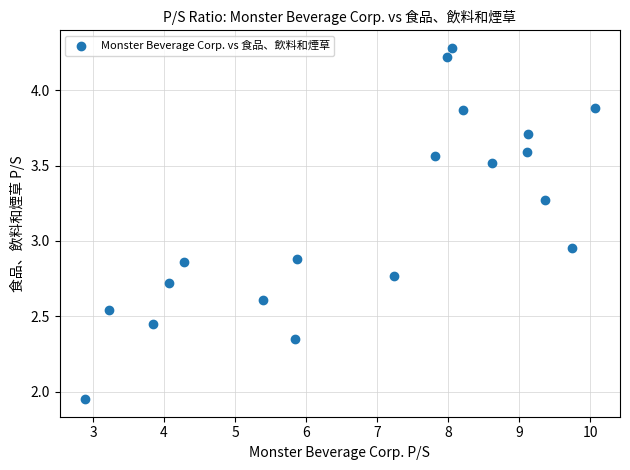

What is the range of Y values (max minus min)?

2.3